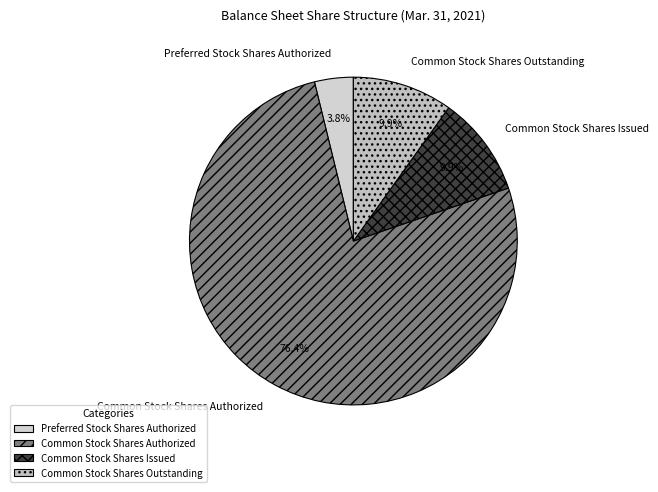

Which slice represents more than half of the pie?

Common Stock Shares Authorized